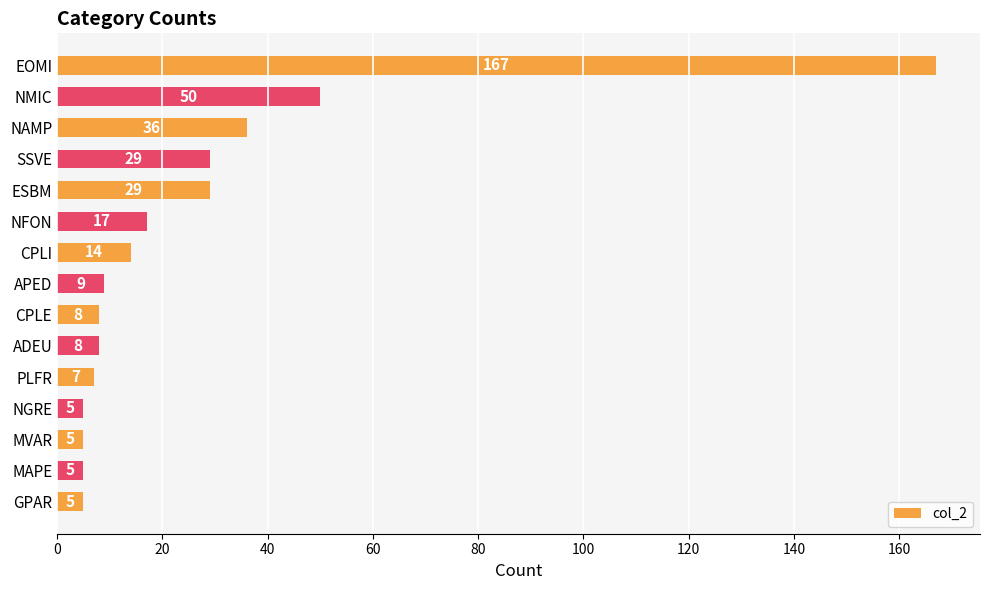

Between NAMP and APED, which is larger?

NAMP